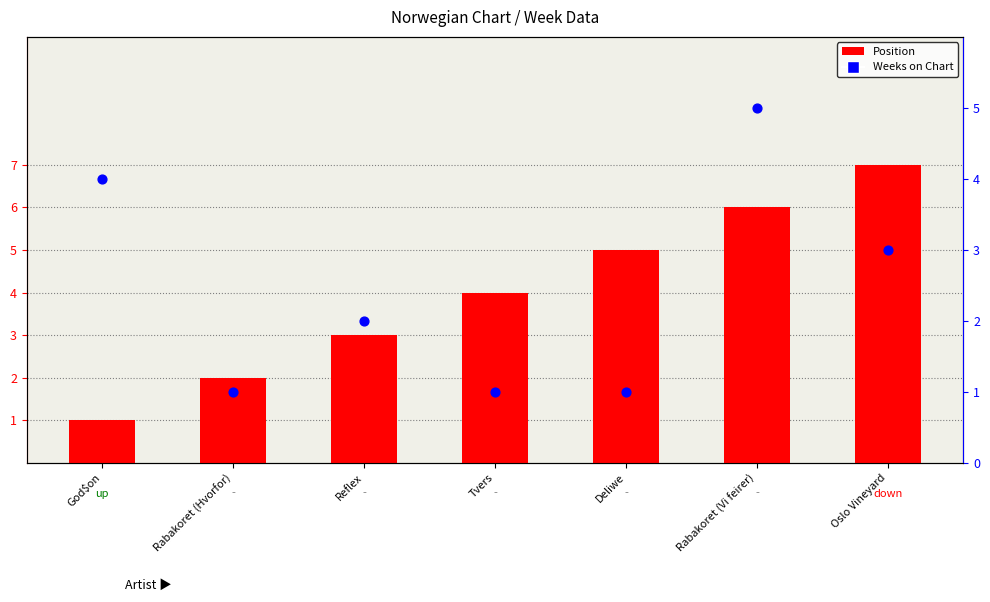

Is the value of Position at Rabakoret (Vi feirer) greater than the value of Weeks on Chart at Tvers?

Yes